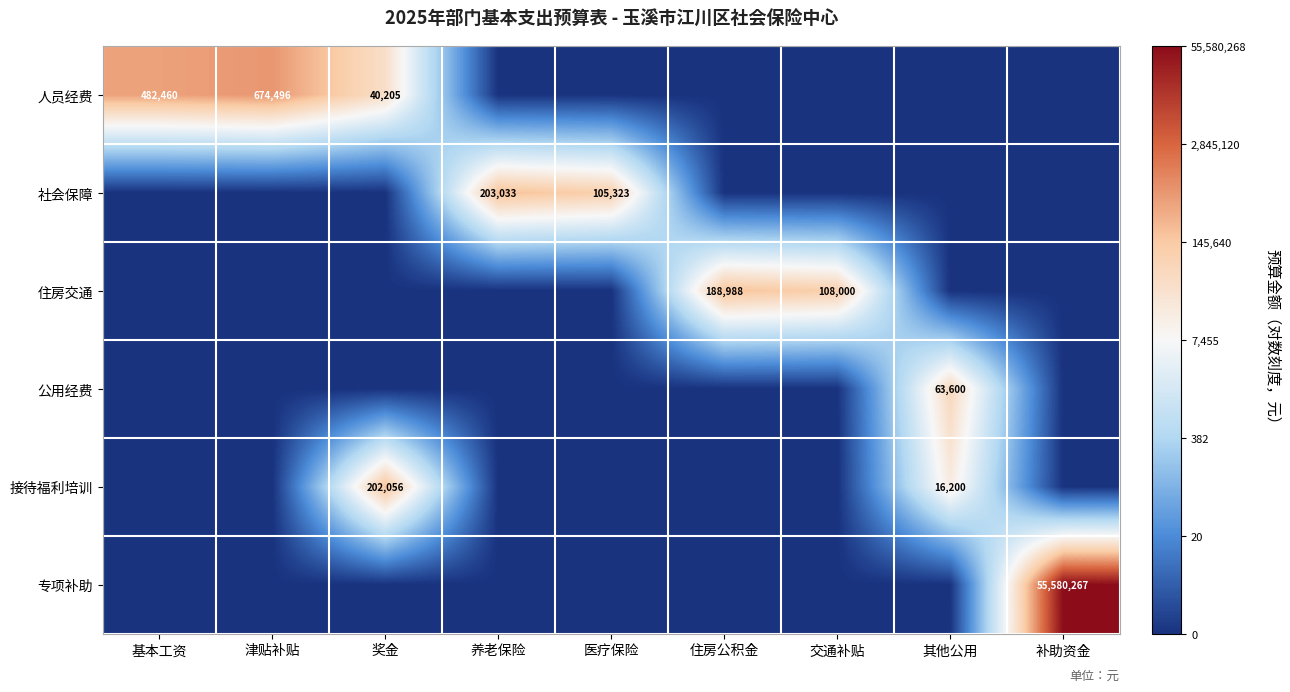

True or false: 住房交通 has a value of 176648 at 交通补贴.

False